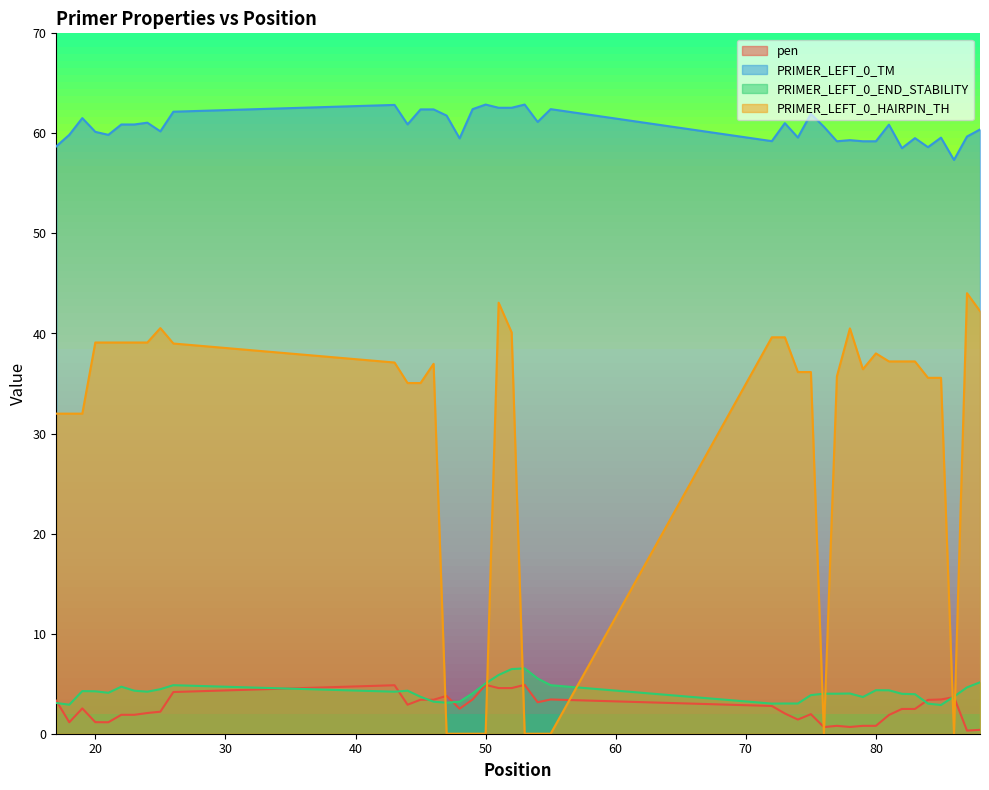

Which series has the largest range (max minus min)?

PRIMER_LEFT_0_HAIRPIN_TH